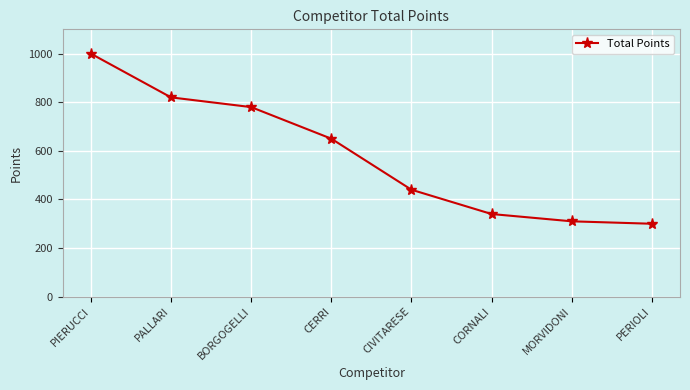

How many categories are shown in the chart?

8